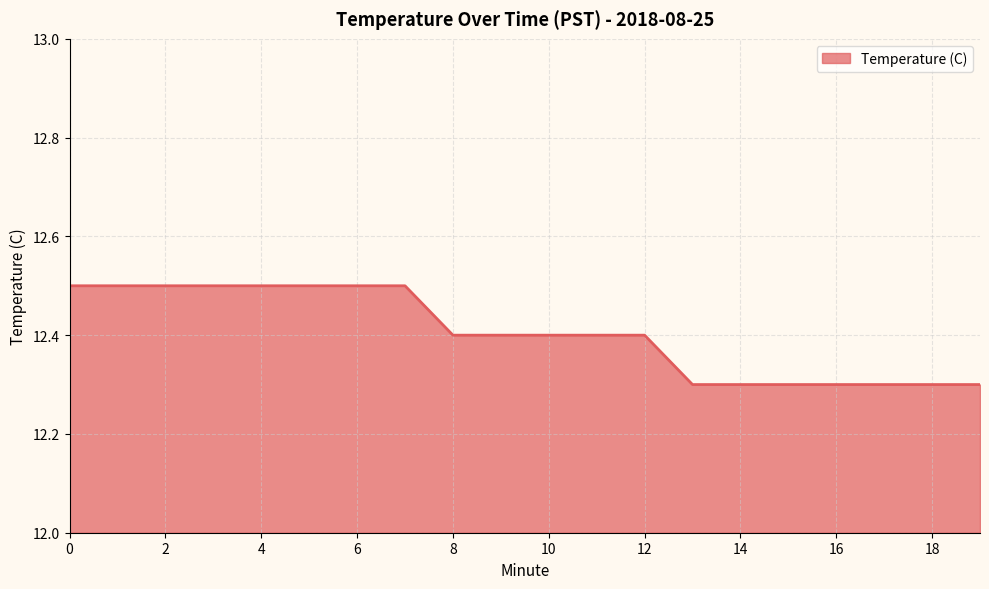

What is the greatest value displayed?

12.5